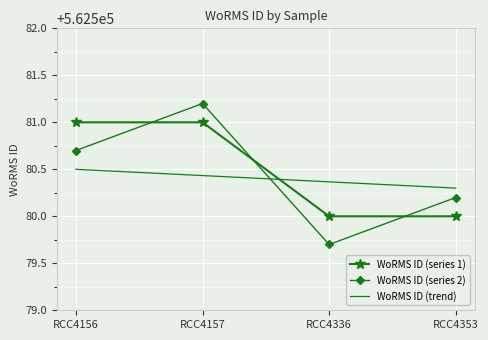

Where do WoRMS ID (series 2) and WoRMS ID (series 1) first cross each other?

RCC4156 and RCC4157